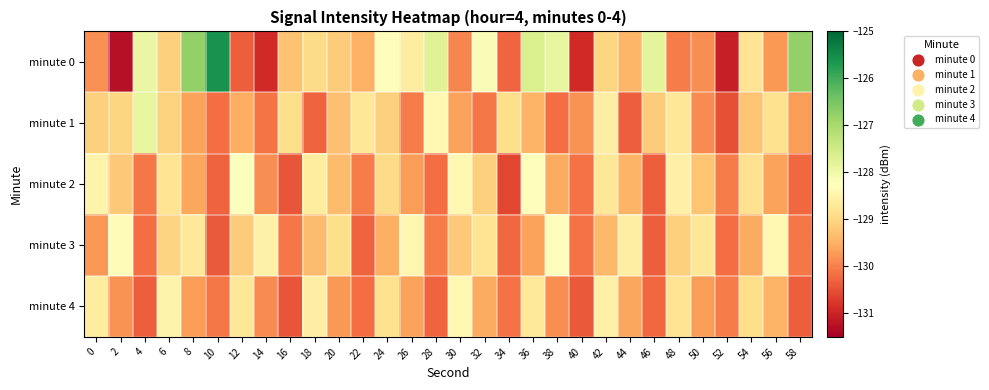

Reading right to left, extract all data points from this chart.

minute 0: 58=-126.8	56=-129.8	54=-128.8	52=-131.1	50=-129.9	48=-130.1	46=-127.8	44=-129.4	42=-129.0	40=-130.9	38=-127.9	36=-127.6	34=-130.3	32=-128.2	30=-129.9	28=-127.7	26=-128.6	24=-128.3	22=-129.5	20=-129.1	18=-128.9	16=-129.3	14=-130.9	12=-130.4	10=-125.6	8=-126.8	6=-129.1	4=-127.9	2=-131.2	0=-129.8
minute 1: 58=-129.7	56=-128.8	54=-129.2	52=-130.5	50=-129.9	48=-128.8	46=-129.2	44=-130.3	42=-128.6	40=-129.8	38=-130.2	36=-129.4	34=-128.9	32=-130.1	30=-129.7	28=-128.4	26=-130.1	24=-129.1	22=-128.8	20=-129.3	18=-130.3	16=-128.9	14=-130.1	12=-129.5	10=-130.2	8=-129.7	6=-129.1	4=-127.8	2=-129.0	0=-129.1
minute 2: 58=-130.2	56=-129.7	54=-128.8	52=-130.1	50=-129.2	48=-128.6	46=-130.3	44=-129.4	42=-128.8	40=-130.2	38=-129.6	36=-128.3	34=-130.6	32=-129.1	30=-128.4	28=-130.2	26=-129.7	24=-128.9	22=-130.1	20=-129.3	18=-128.7	16=-130.4	14=-129.8	12=-128.2	10=-130.3	8=-129.6	6=-128.8	4=-130.1	2=-129.2	0=-128.5
minute 3: 58=-130.1	56=-128.4	54=-129.6	52=-130.2	50=-128.8	48=-129.1	46=-130.3	44=-128.6	42=-129.4	40=-130.2	38=-128.3	36=-129.7	34=-130.2	32=-128.8	30=-129.2	28=-130.1	26=-128.4	24=-129.5	22=-130.3	20=-128.9	18=-129.3	16=-130.1	14=-128.6	12=-129.2	10=-130.4	8=-128.7	6=-129.1	4=-130.2	2=-128.3	0=-129.8
minute 4: 58=-130.3	56=-129.4	54=-128.9	52=-130.1	50=-129.7	48=-128.8	46=-130.2	44=-129.6	42=-128.6	40=-130.4	38=-129.8	36=-128.7	34=-130.2	32=-129.6	30=-128.4	28=-130.3	26=-129.7	24=-128.8	22=-130.2	20=-129.8	18=-128.6	16=-130.4	14=-129.9	12=-128.8	10=-130.1	8=-129.7	6=-128.5	4=-130.3	2=-129.8	0=-128.7